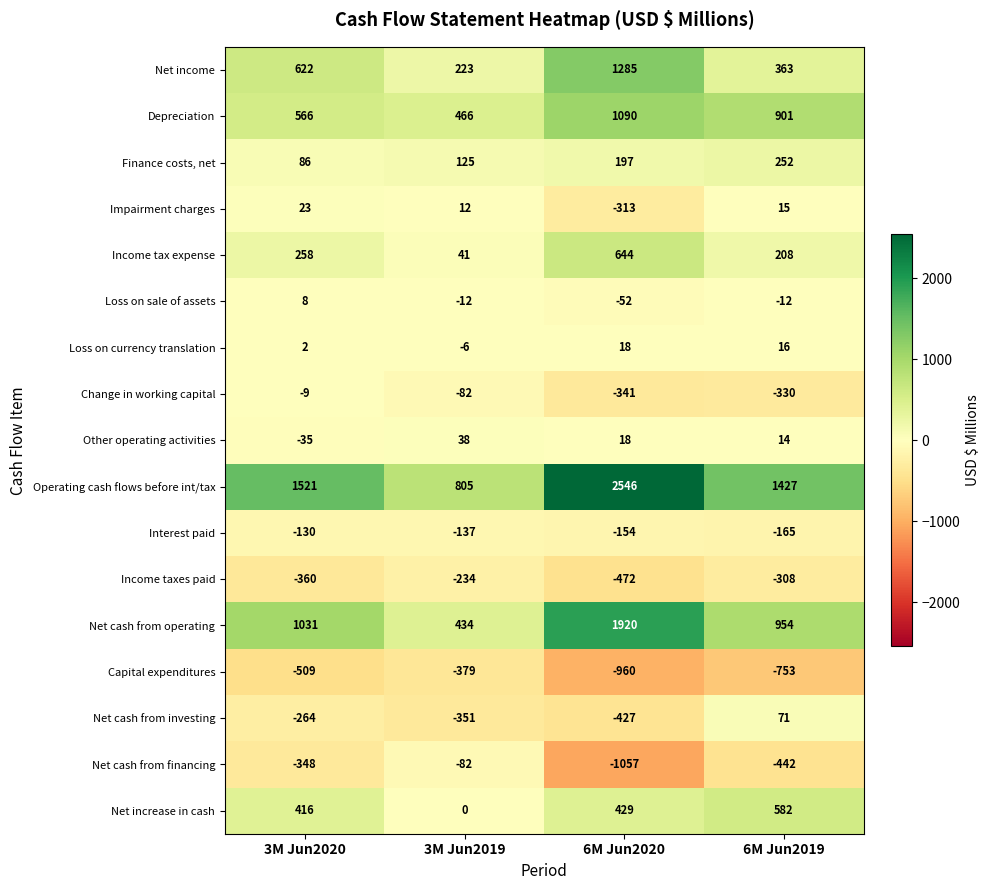

The value of Impairment charges at 3M Jun2020 is 23. True or false?

True